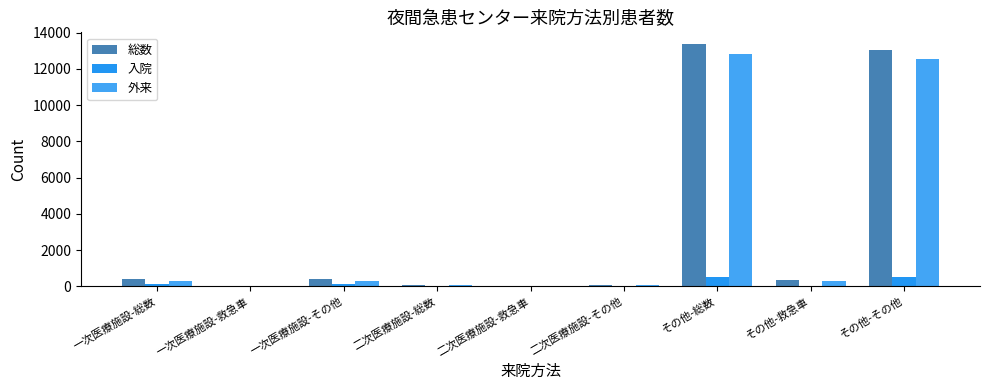

Which series changed the most between 一次医療施設-総数 and 二次医療施設-その他?

総数